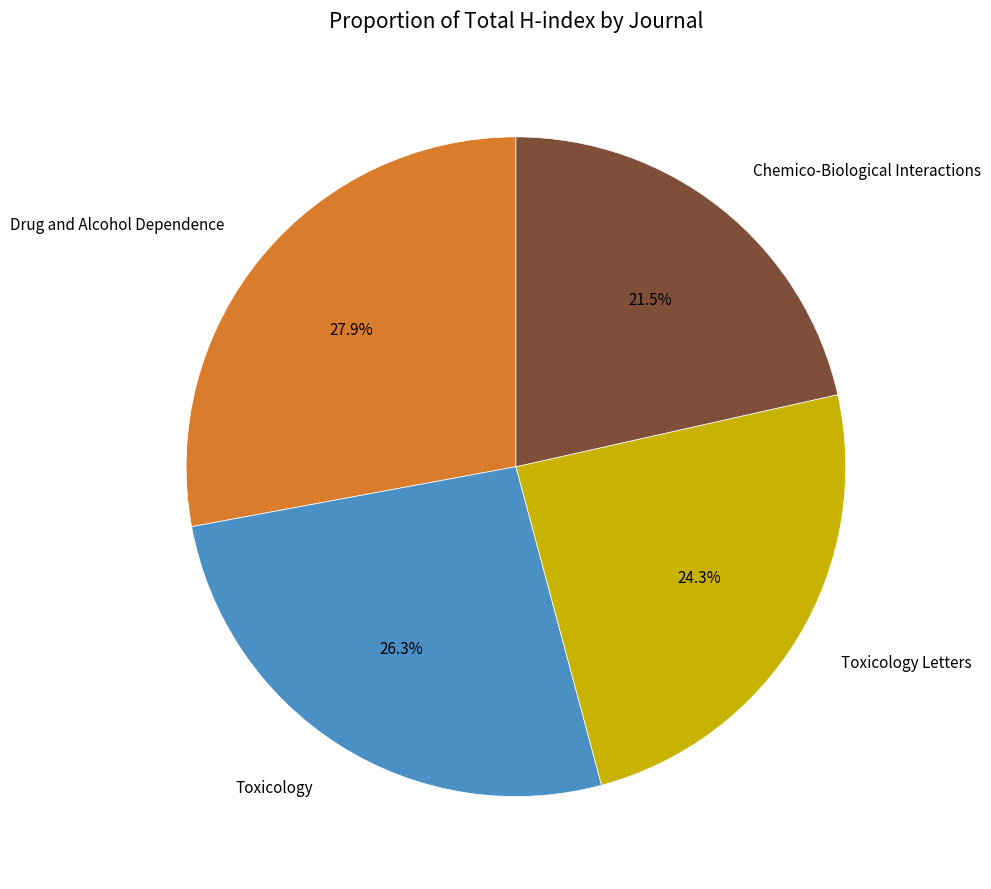

Which has a higher value, Toxicology Letters or Chemico-Biological Interactions?

Toxicology Letters